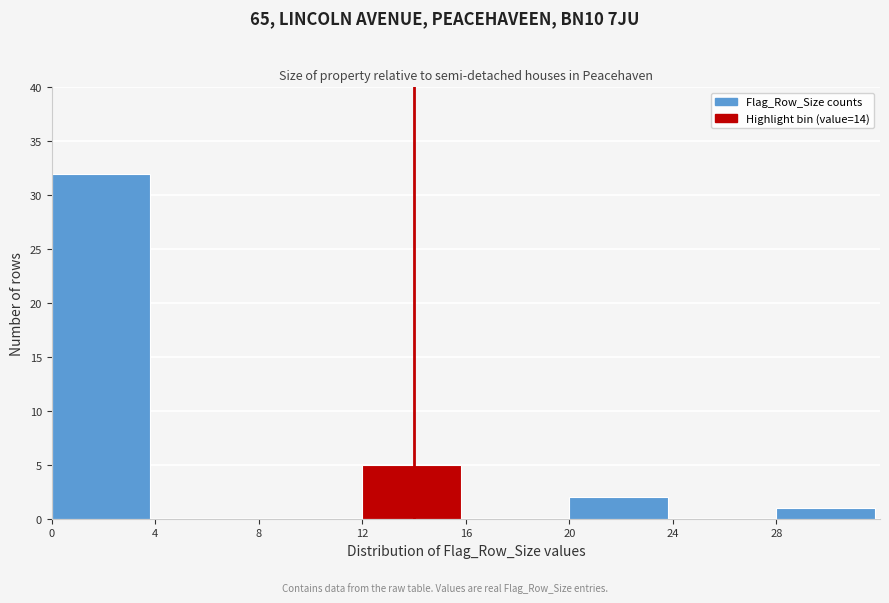

Reading left to right, transcribe this chart: for each bar, give the range it covers on the x-axis and its height. The values are not printed on the chart, so give them approximately, as read against the axis.

0 to 4: 32
4 to 8: 0
8 to 12: 0
12 to 16: 5
16 to 20: 0
20 to 24: 2
24 to 28: 0
28 to 32: 1